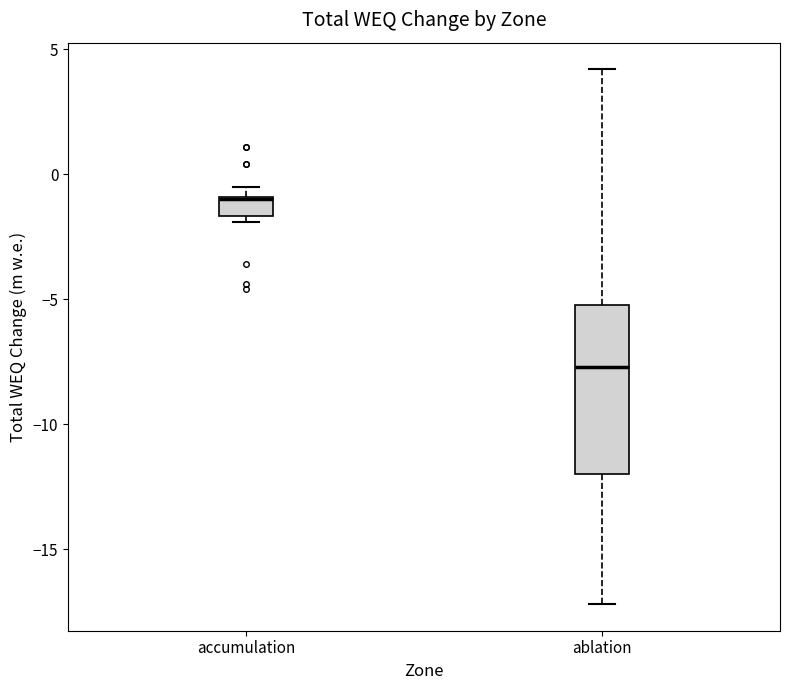

Which box's median line is the highest?

accumulation